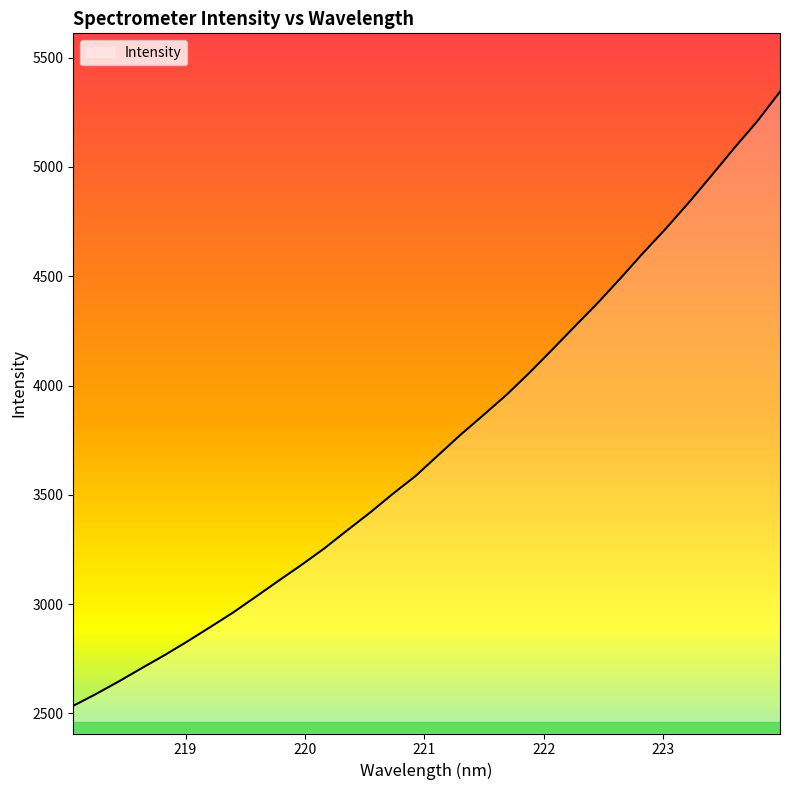

What is the smallest value displayed?

2534.7